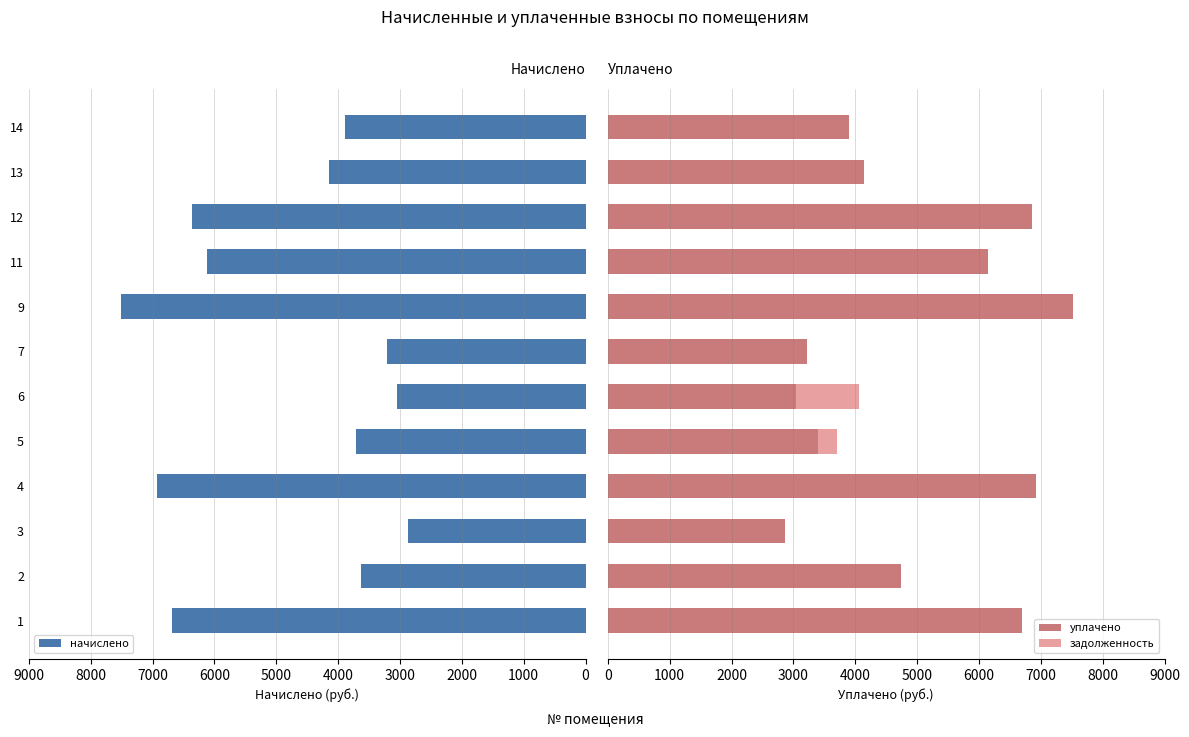

At how many categories does at least one series exceed 4094?

7